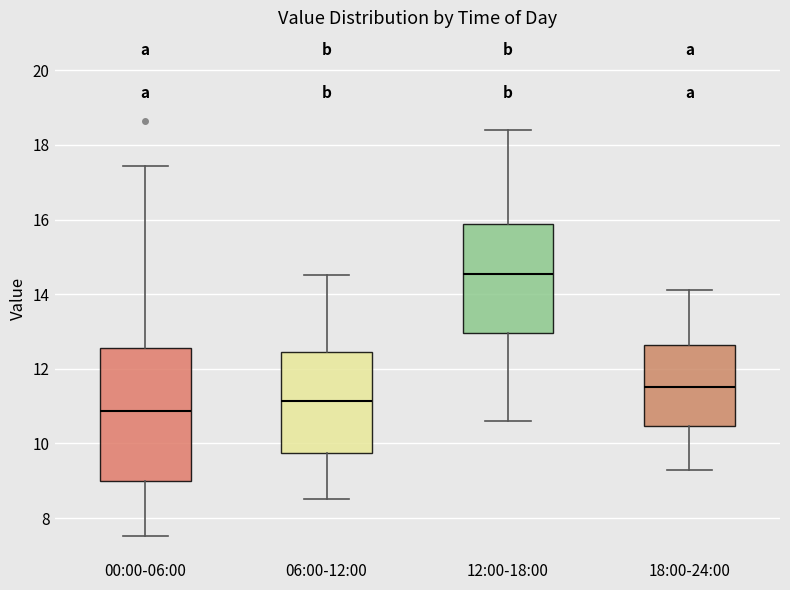

Which box has the lowest median line?

00:00-06:00